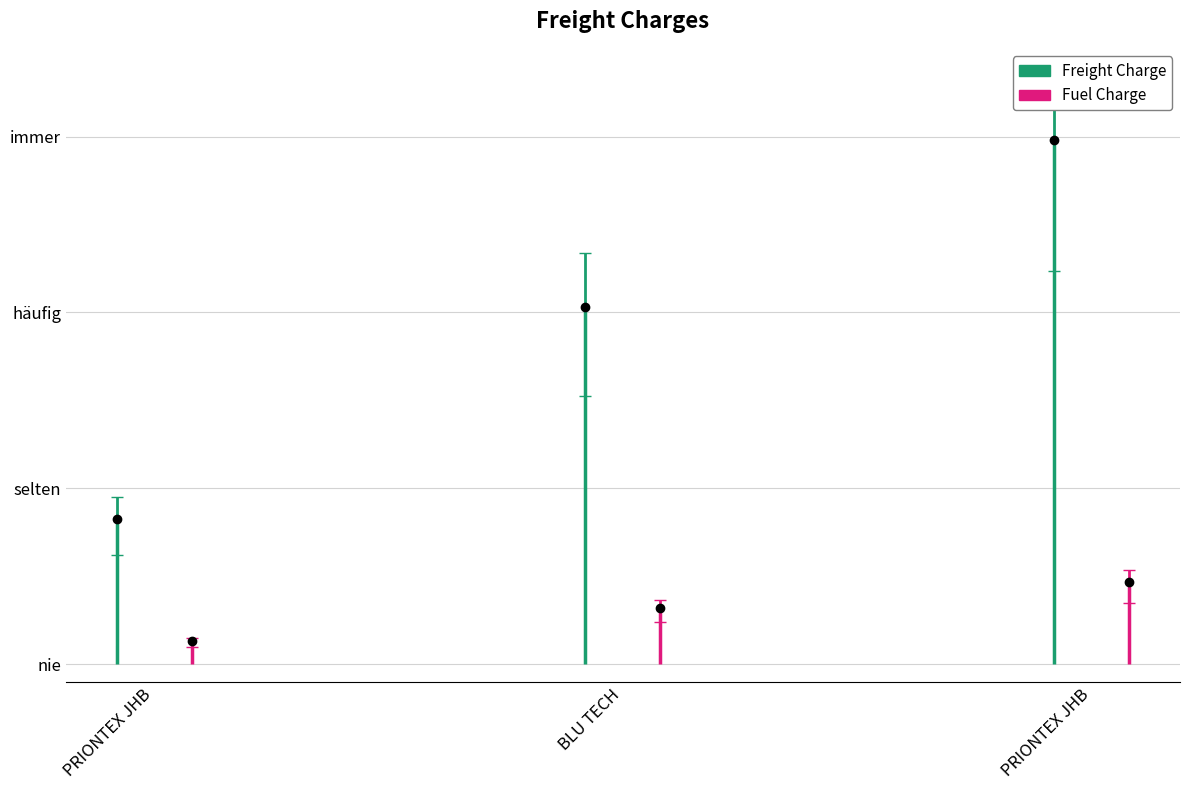

Reading left to right, list all the values displayed in this chart.

Freight Charge: PRIONTEX JHB=165.0	BLU TECH=406.6	PRIONTEX JHB=596.3
Fuel Charge: PRIONTEX JHB=25.7	BLU TECH=63.4	PRIONTEX JHB=93.0